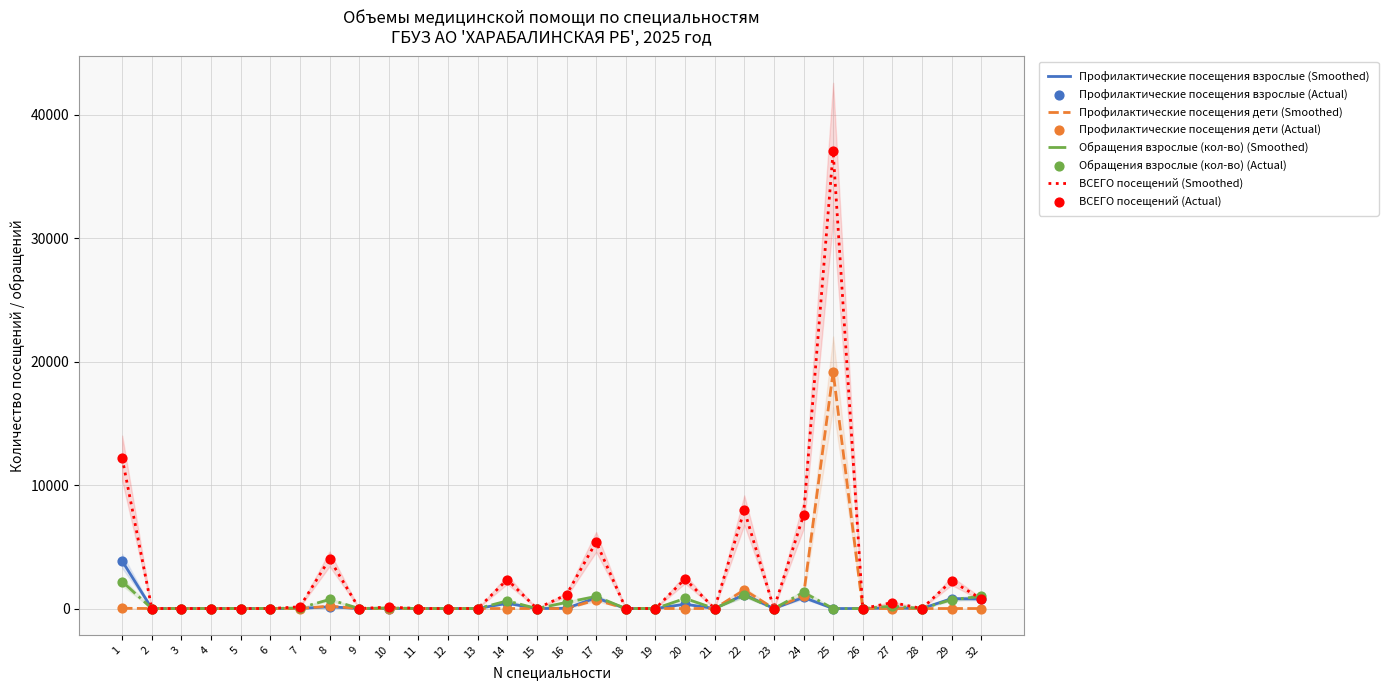

At which category is the sum across all series the highest?

25